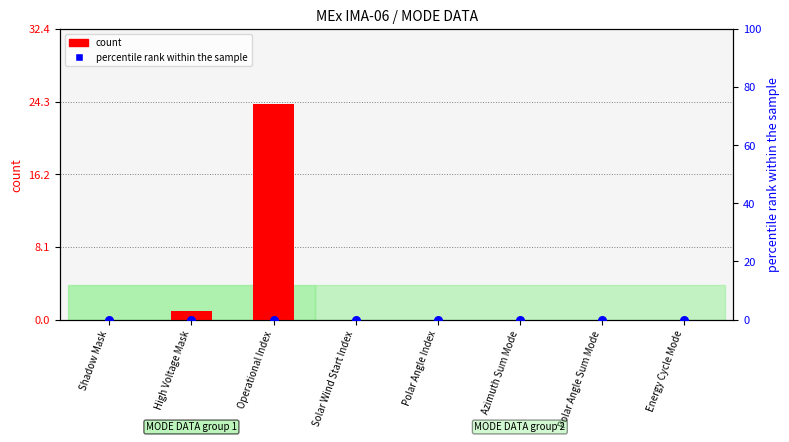

Which series has the largest Y range (max minus min)?

count